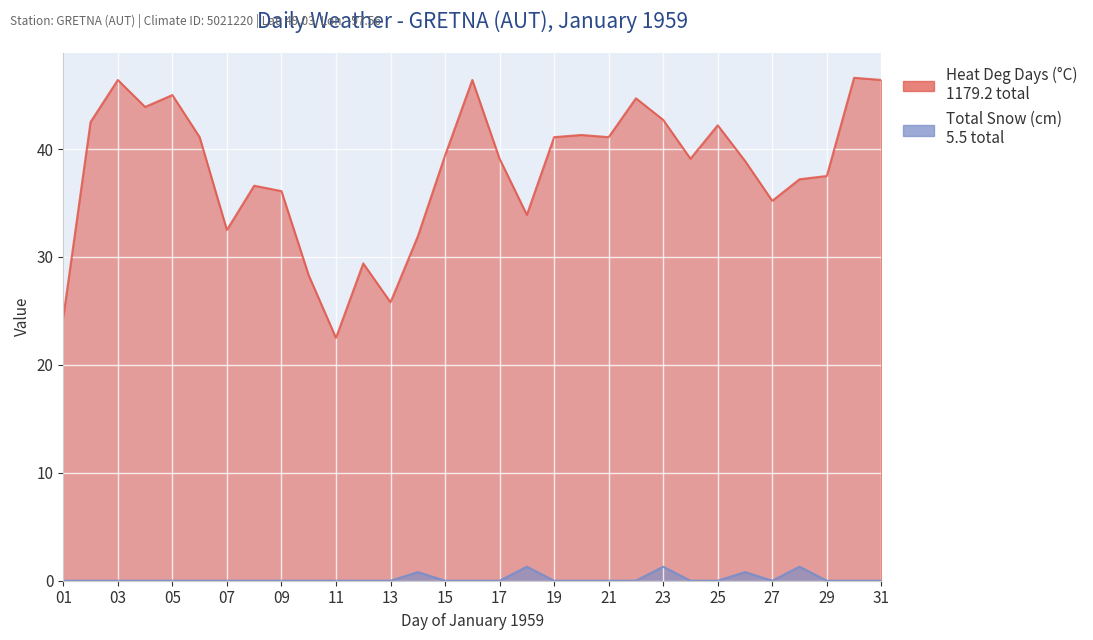

The Total Snow (cm) series shows 0.0 at 04. True or false?

True